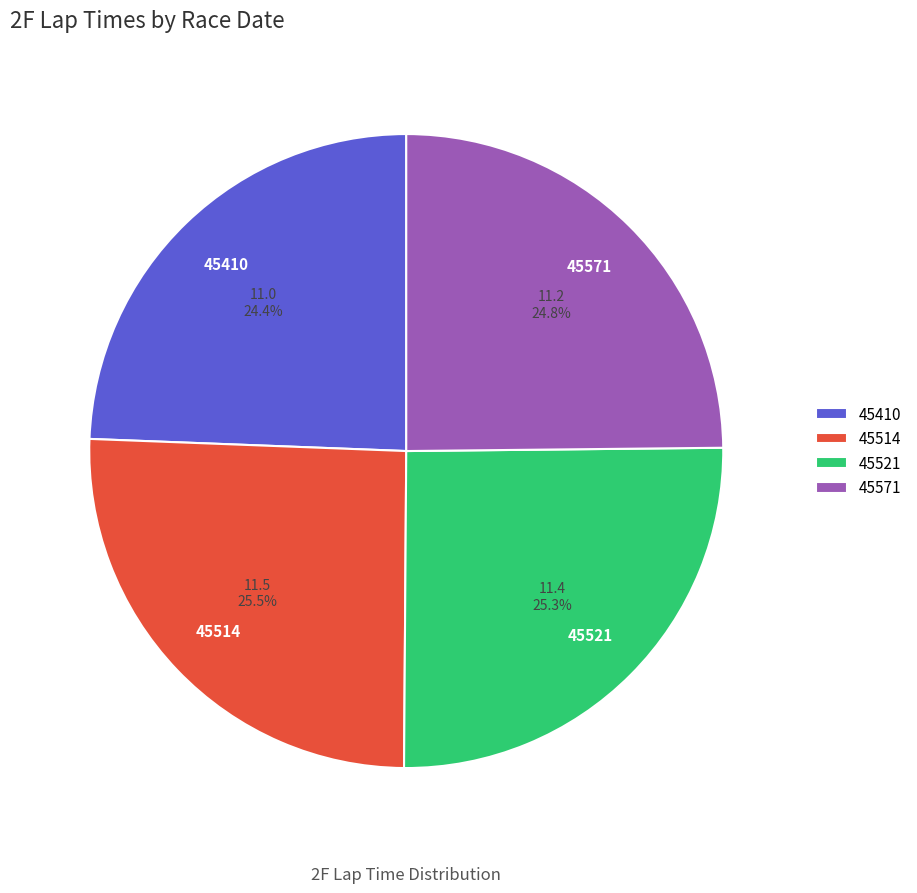

Count the number of slices in the pie.

4